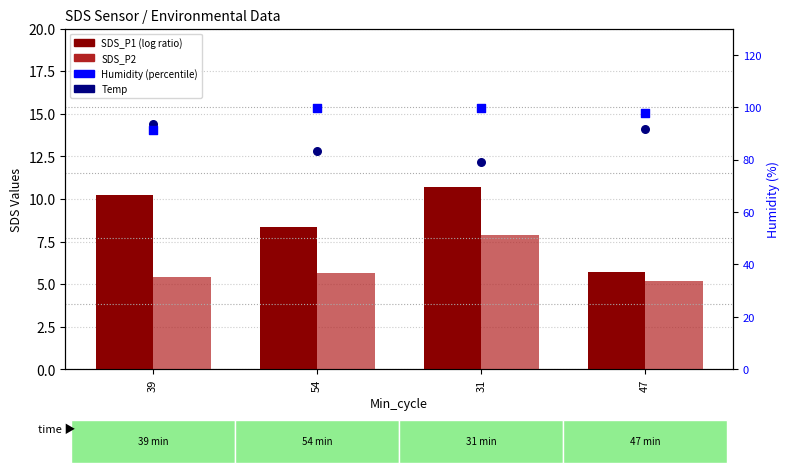

At which category is the sum across all series the highest?

31